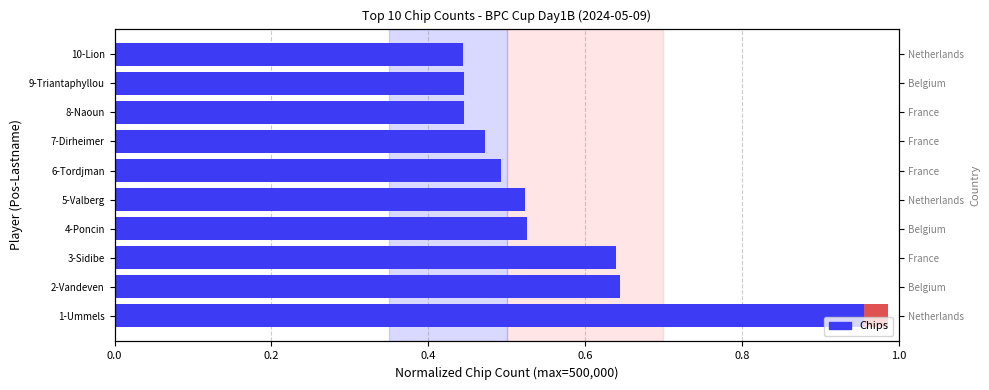

The chart shows a value of 0.6 at 3-Sidibe. True or false?

True